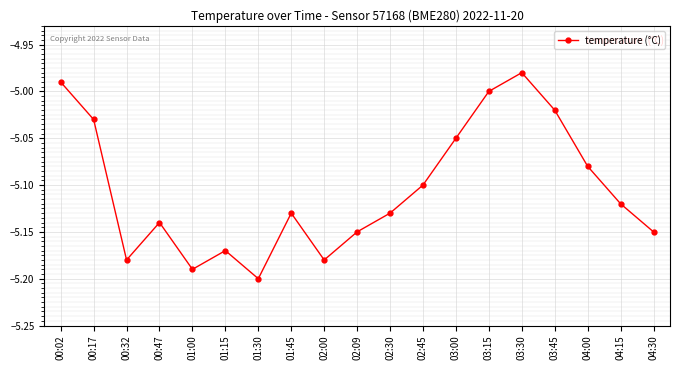

Where is the first local maximum?

00:47